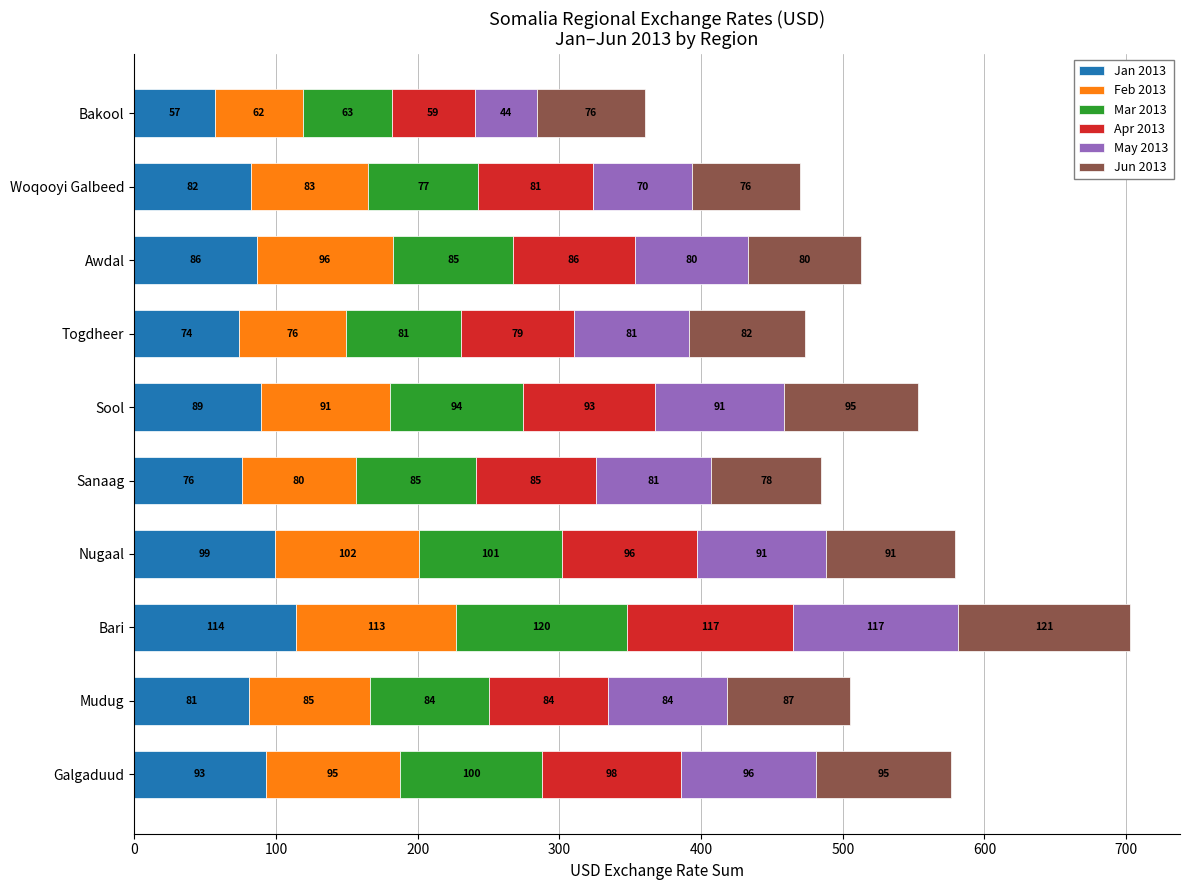

Is it true that Jan 2013 equals 155.0 at Nugaal?

False